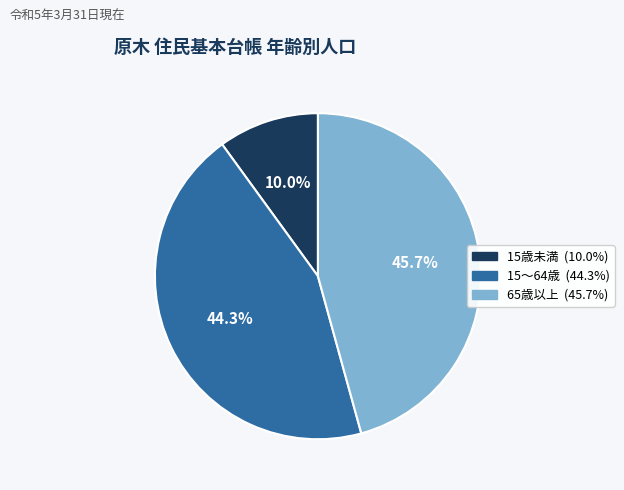

To the nearest percent, what is the combined percentage of 65歳以上 and 15歳未満?

56%